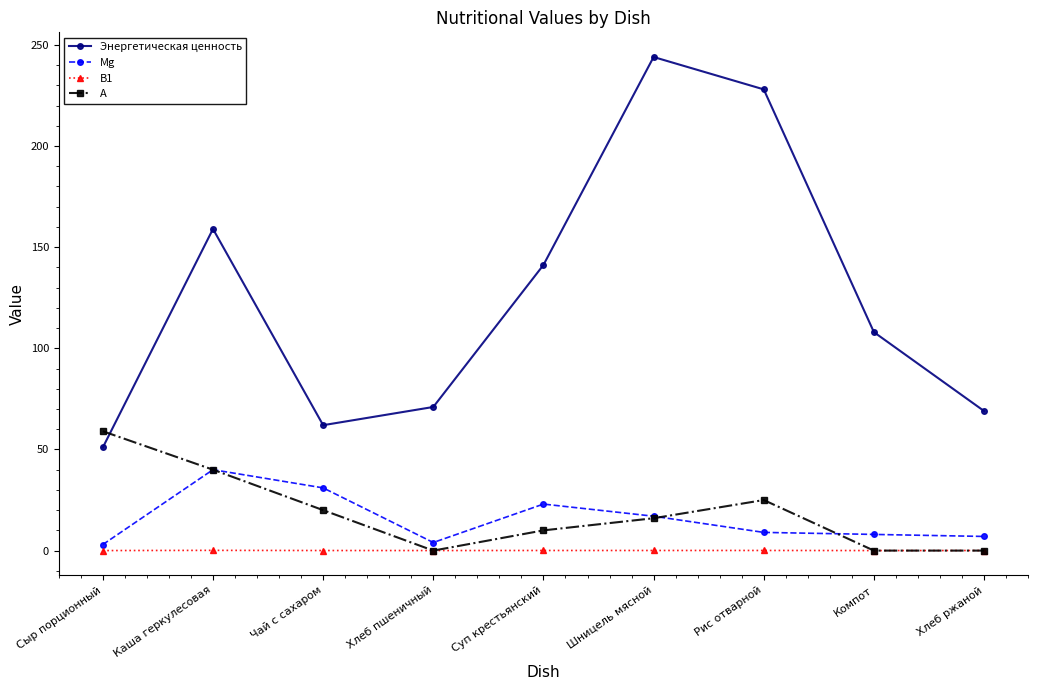

In Mg, how many points are higher than both neighbors (excluding endpoints)?

2